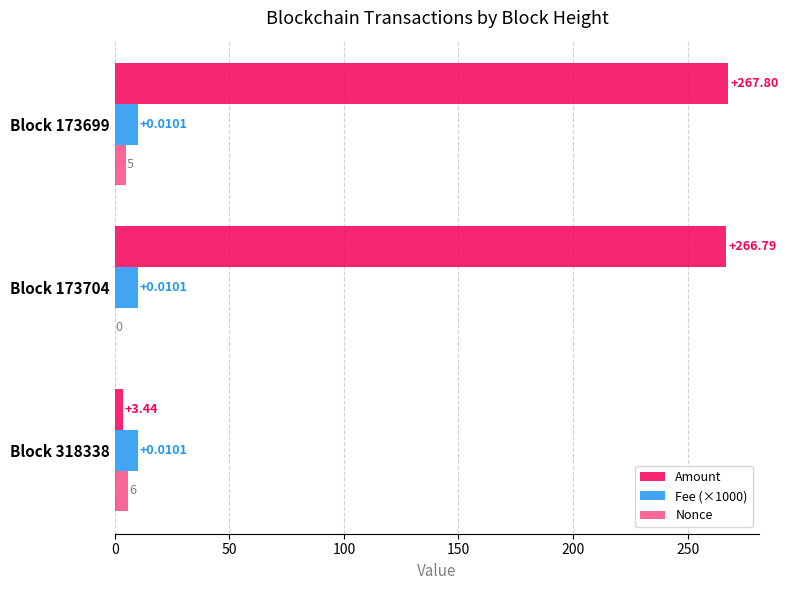

How many distinct data groups are displayed?

3